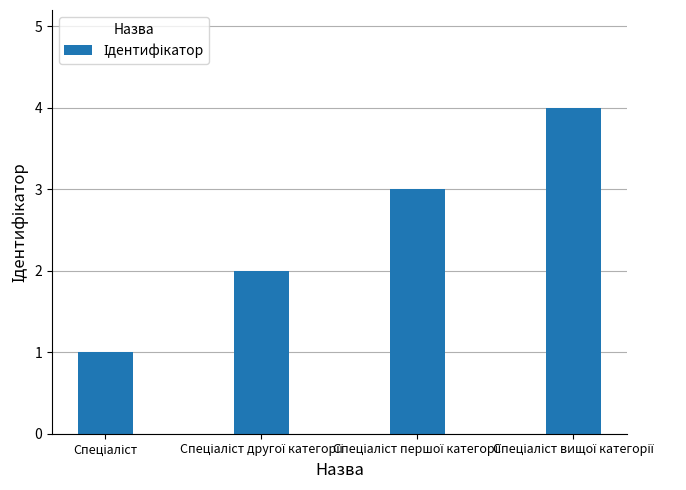

What is the sum of all values?

10